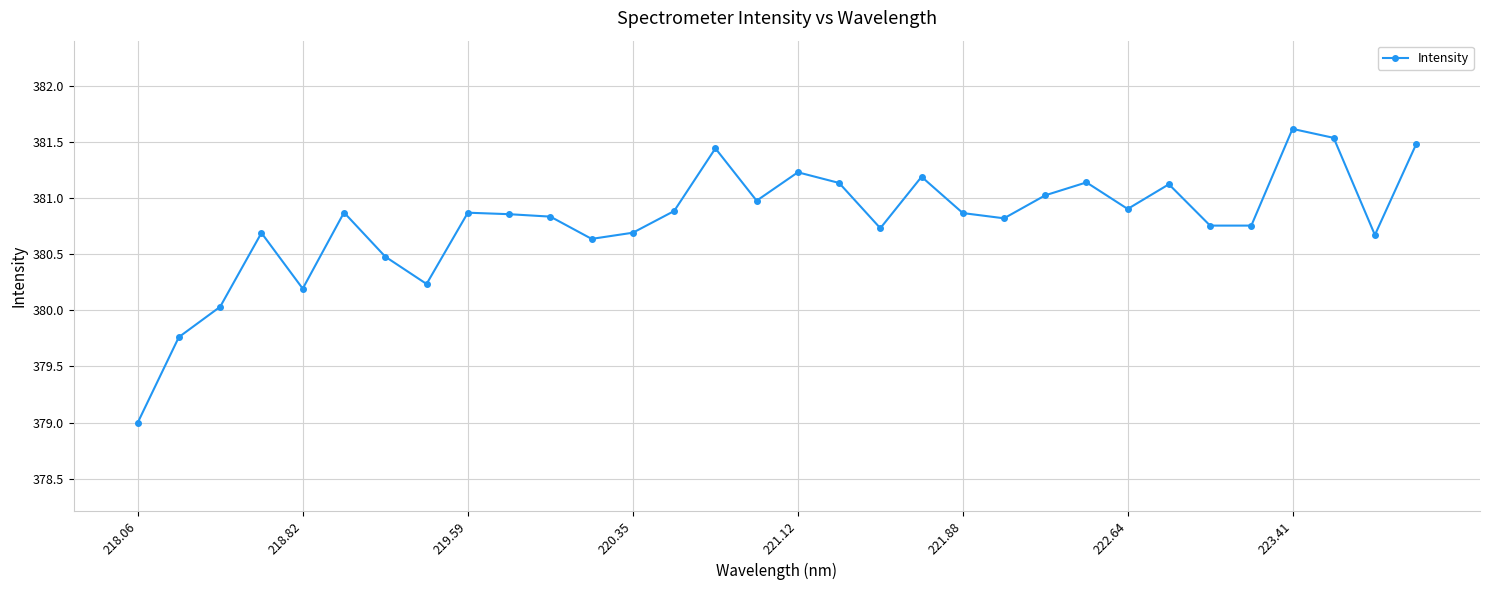

What is the difference between the second highest and second lowest values?

1.8